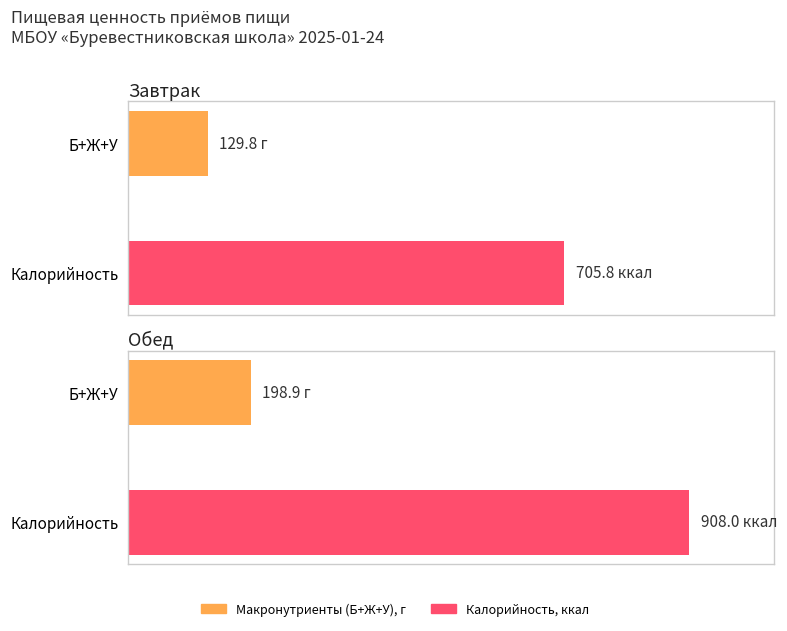

The value of Белки at Обед is 37.7. True or false?

True